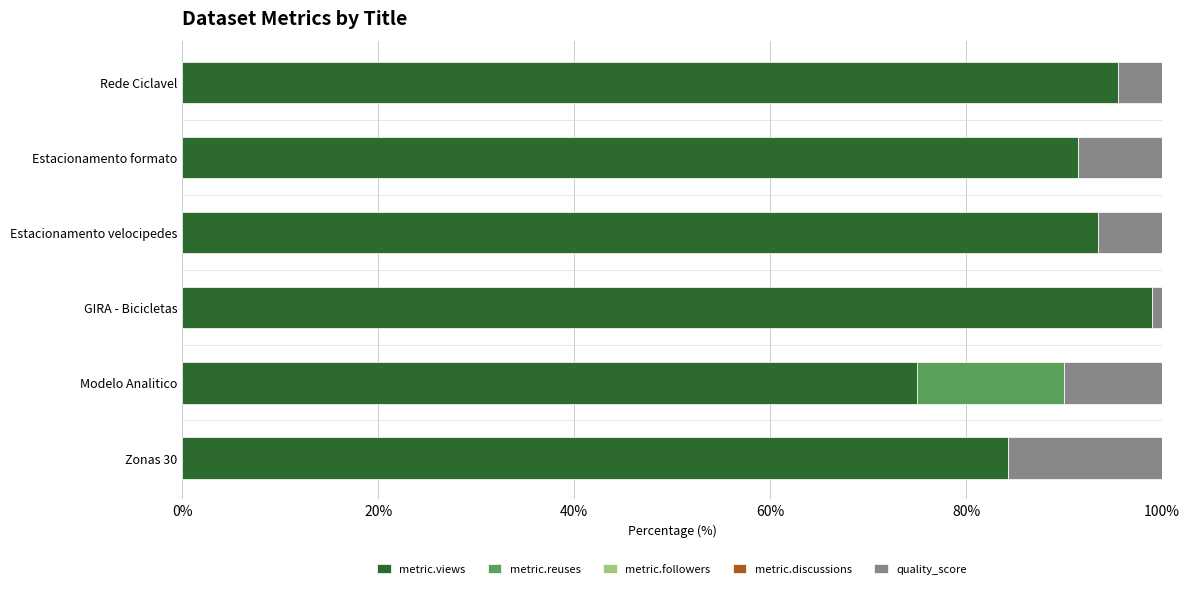

Where is metric.views nearest to the value 86?

Zonas 30